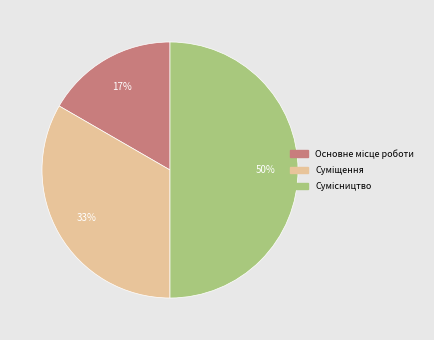

To the nearest percent, what is the difference between the largest and smallest slice percentages?

33%